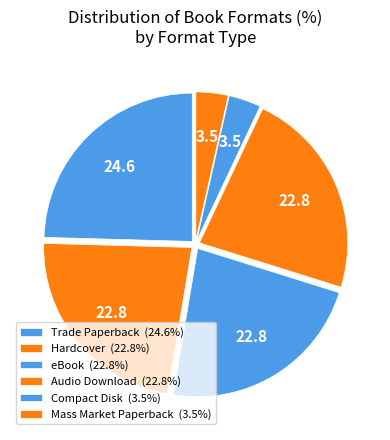

Count the number of slices in the pie.

6